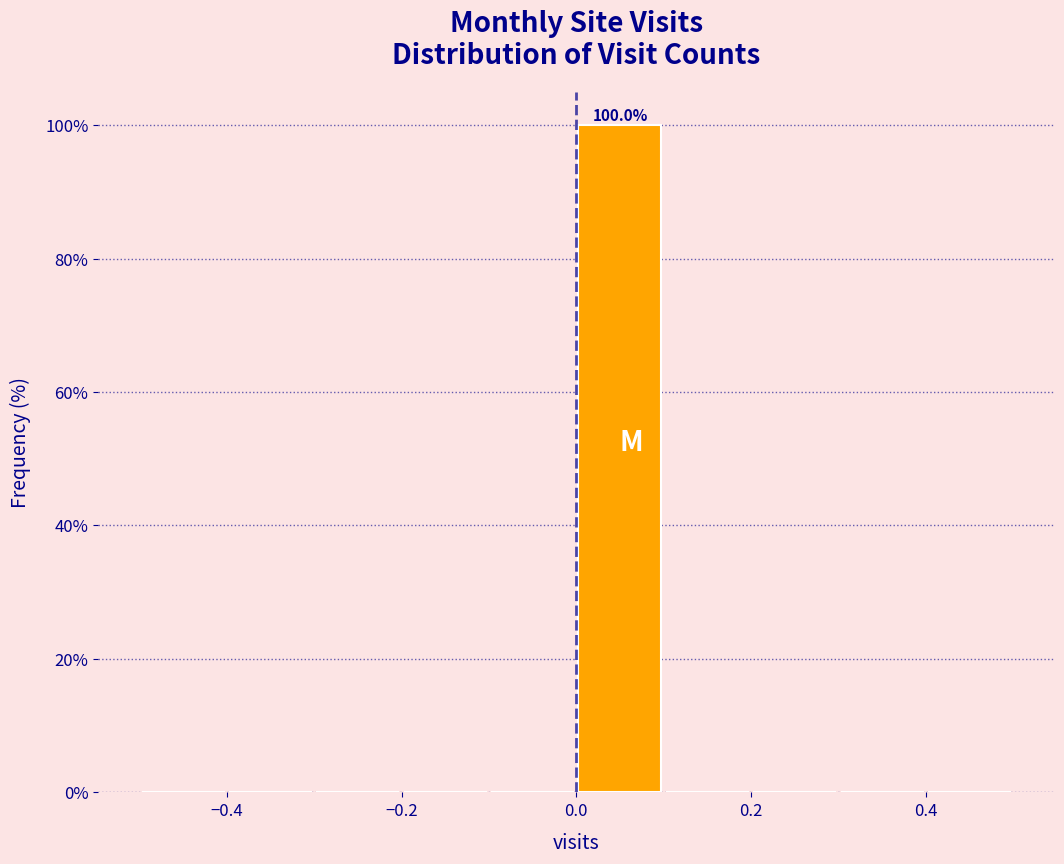

Over which range of the x-axis is the bar tallest?

0.0 to 0.1